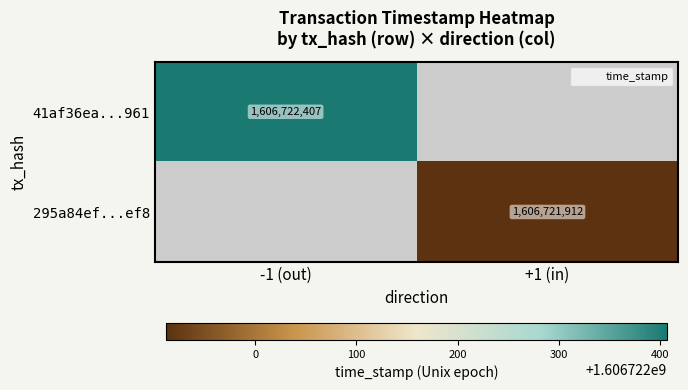

How many positive values does the 295a84ef...ef8 series have?

1